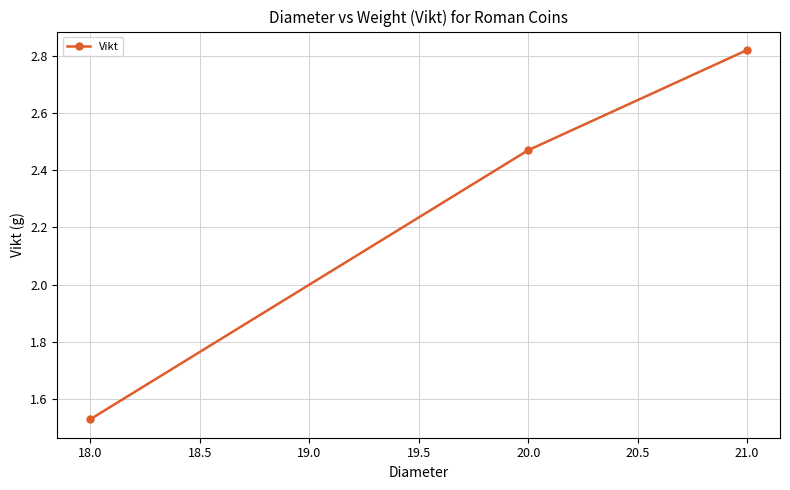

At which label does the data first exceed 2?

20.0